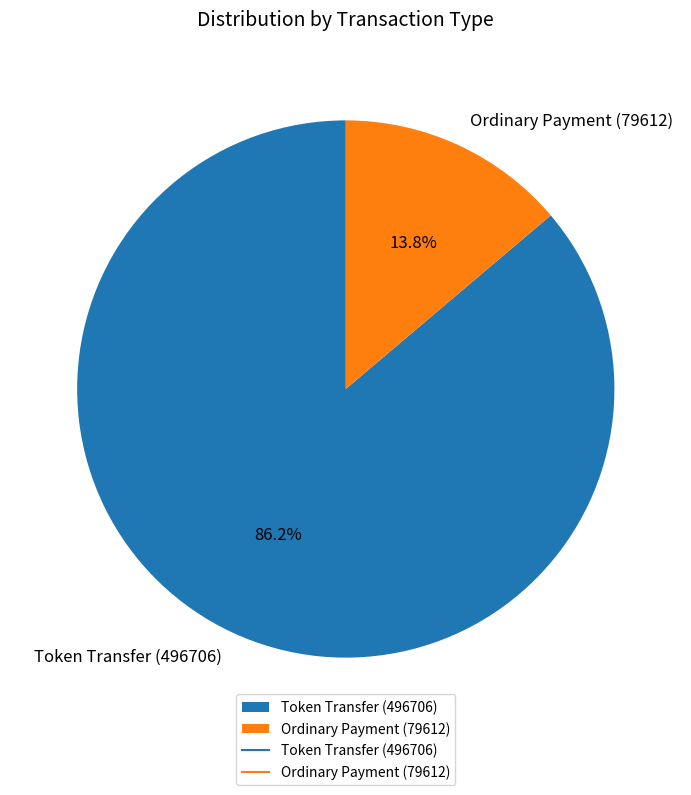

How many segments does this pie chart have?

2